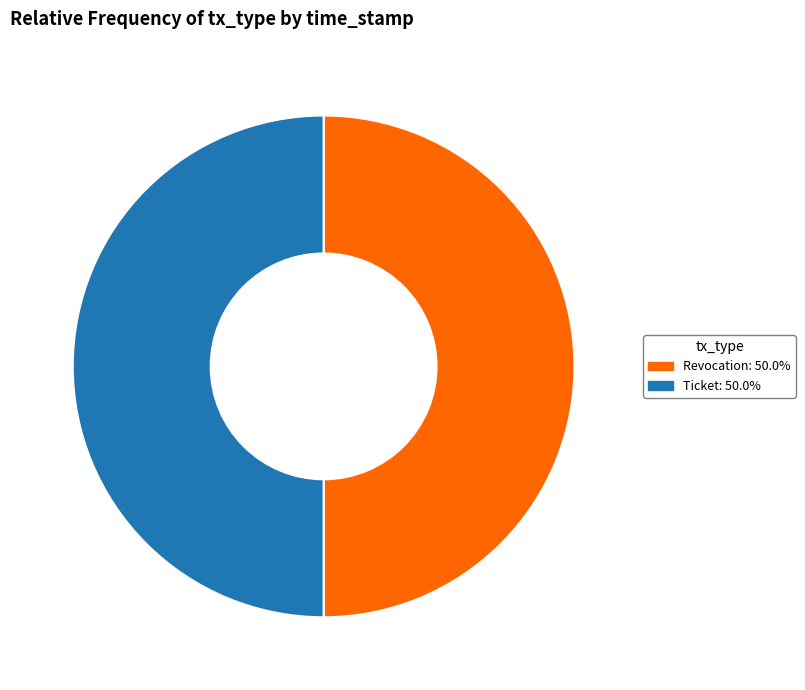

Is the sum of Revocation and Ticket greater than half?

Yes